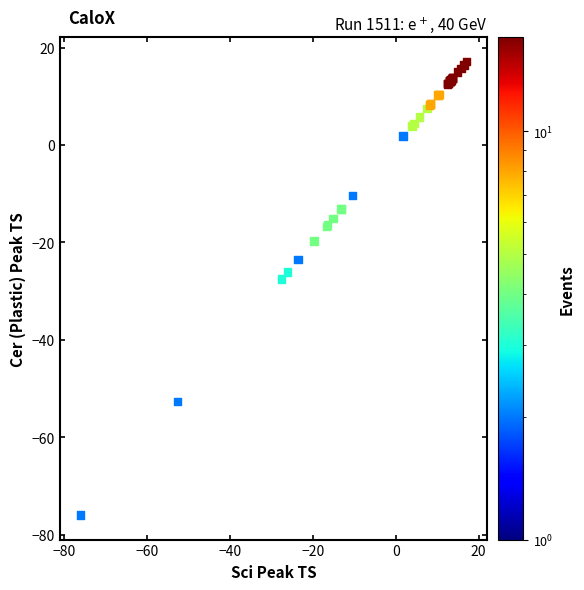

What Y value in the scatter plot is closest to -29?

-27.5